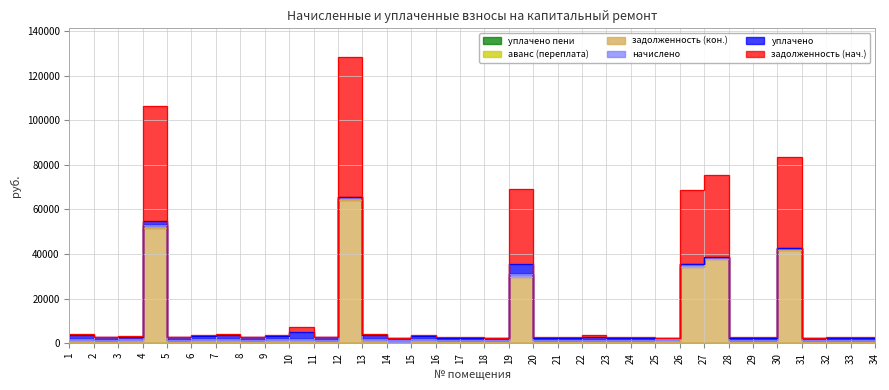

How many interior local peaks does the уплачено пени series have?

3